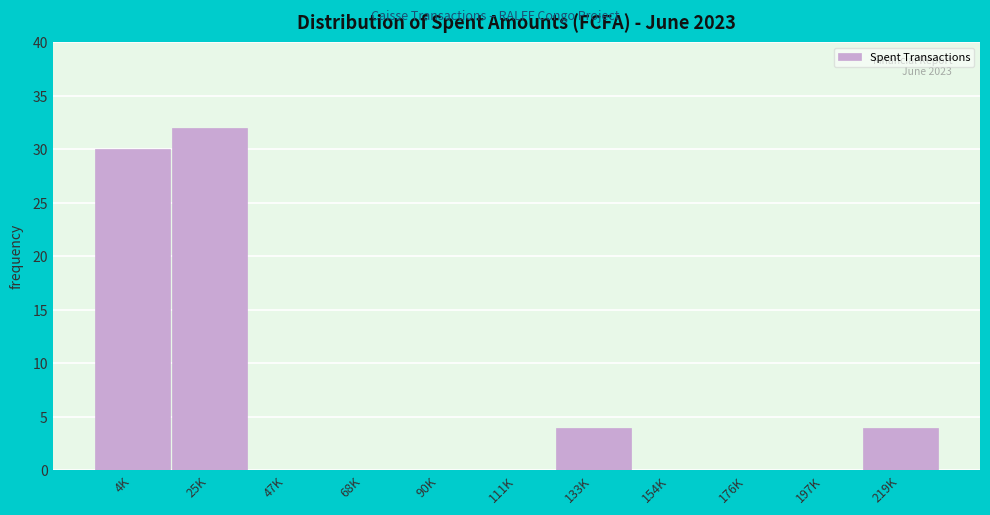

Reading right to left, transcribe all the data shown in this chart.

219K=4	197K=0	176K=0	154K=0	133K=4	111K=0	90K=0	68K=0	47K=0	25K=32	4K=30